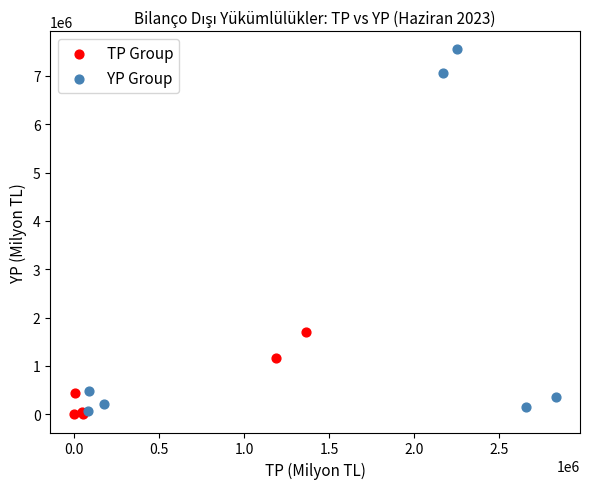

Which series contains the highest Y value?

YP Group